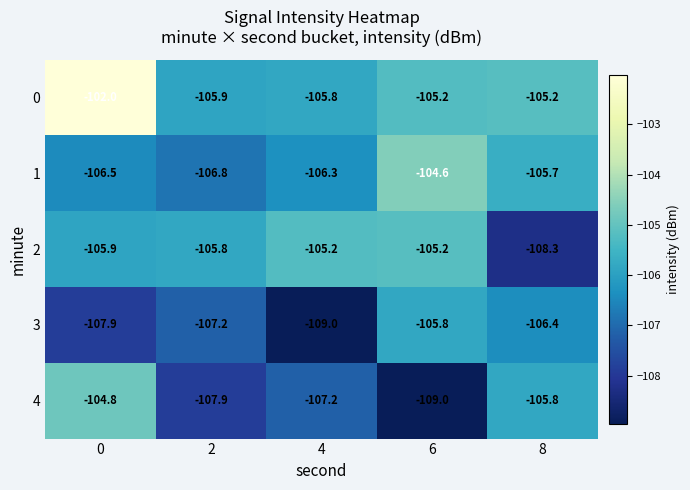

What is the spread (max minus min) of values at 4?

3.8